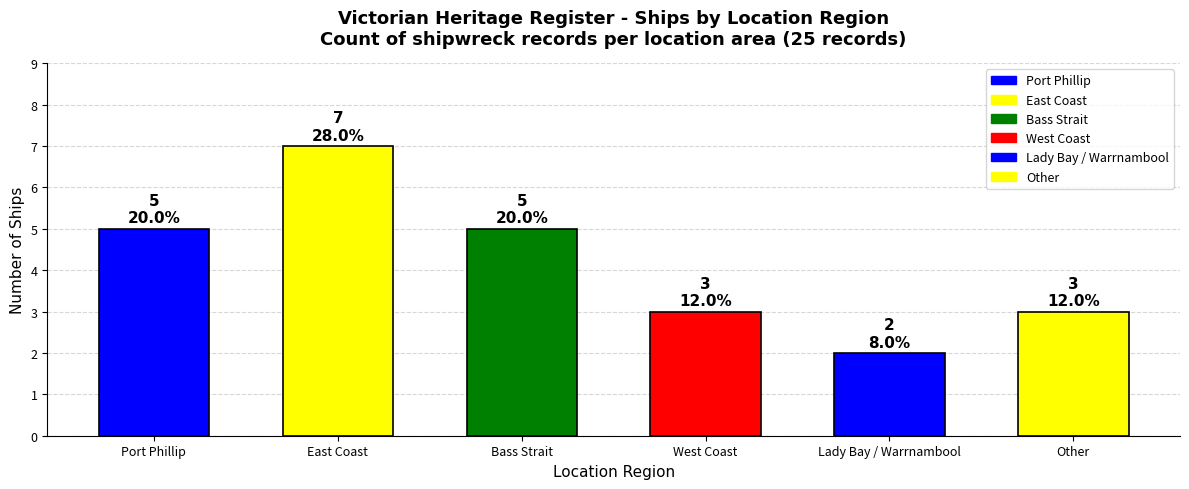

How many data points are less than 5?

3